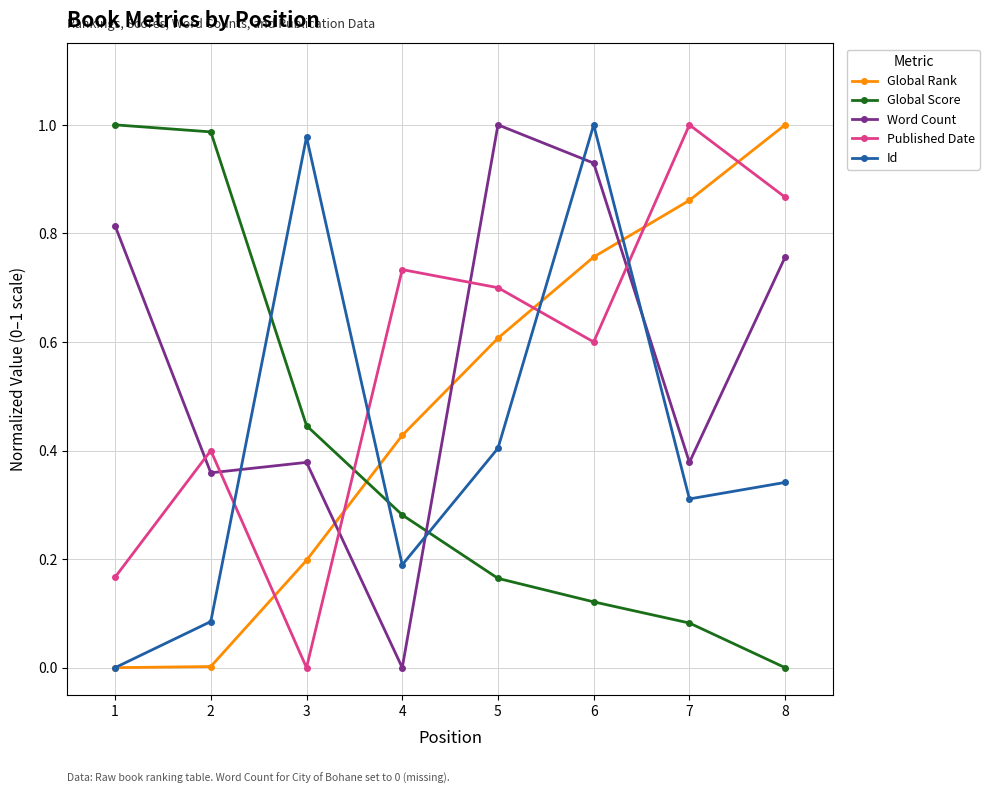

How many Published Date values are between 0 and 1?

8